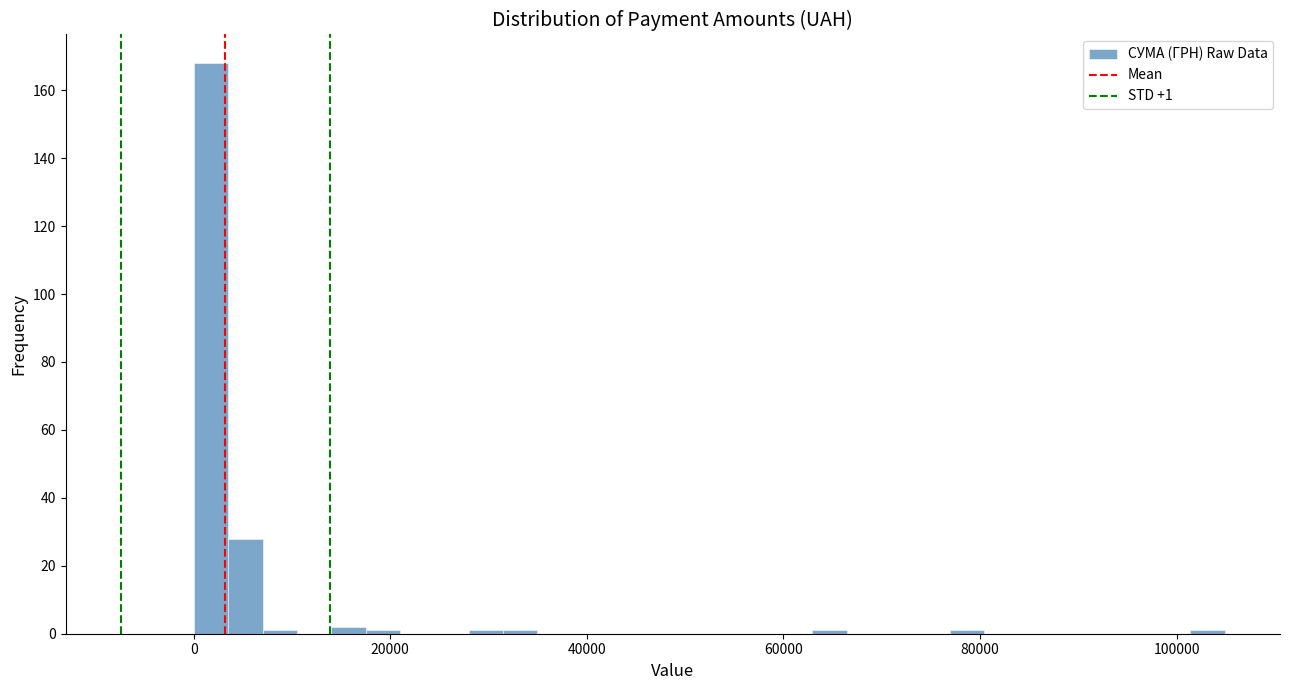

Around what value on the x-axis is the tallest bar? Give the approximate position of its centre, as read against the axis.

2000